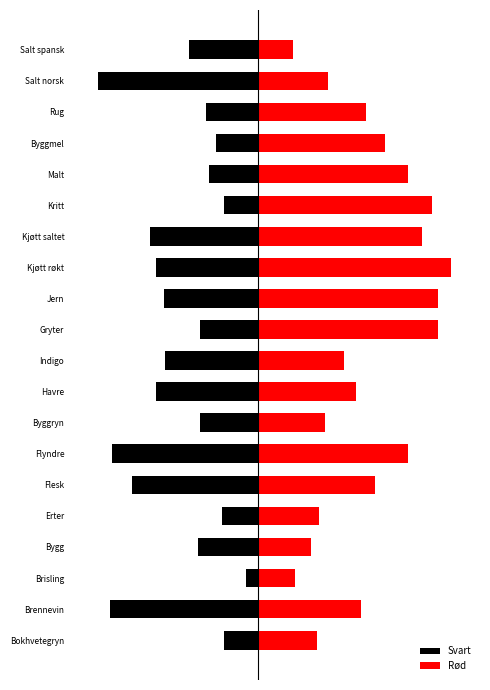

Which series has the largest total across all categories?

Rød